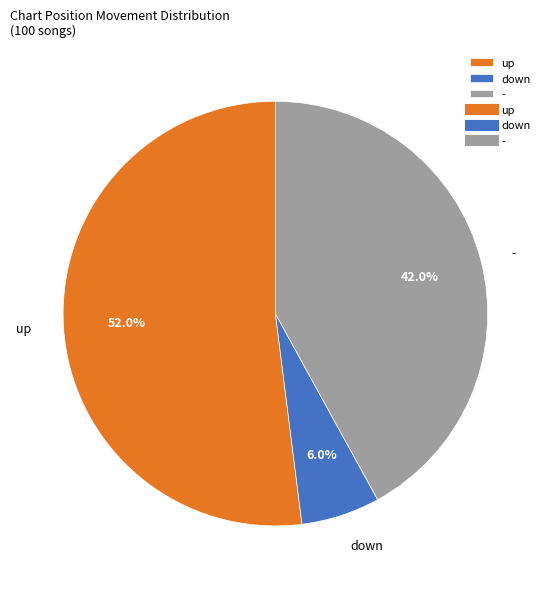

What is the total percentage of up and down?

58.0%